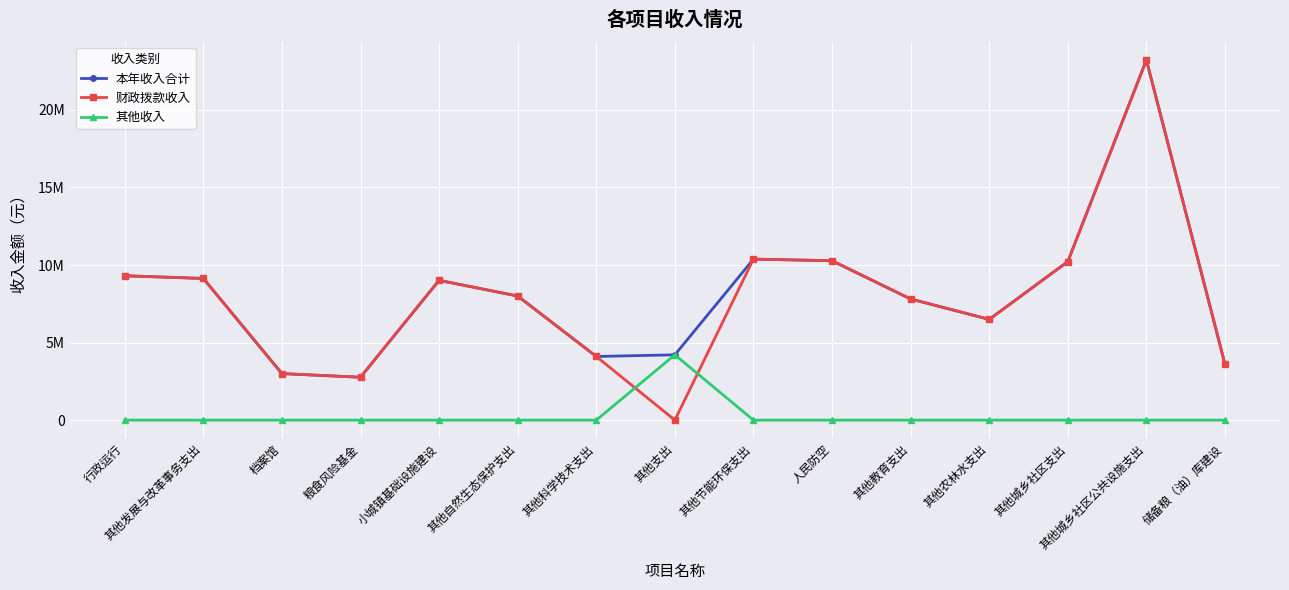

What is the highest value of the 其他收入 series?

4209955.0